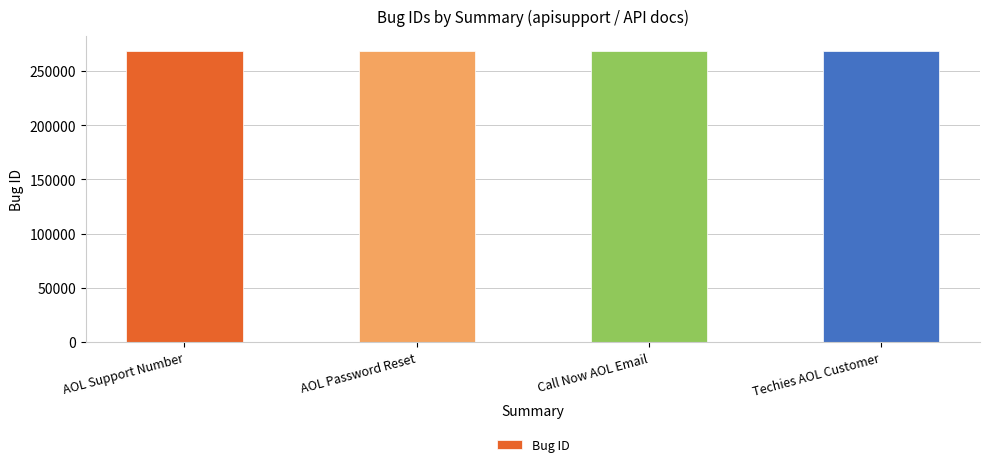

Approximately how many times larger is the value at Techies AOL Customer compared to Call Now AOL Email?

1.0